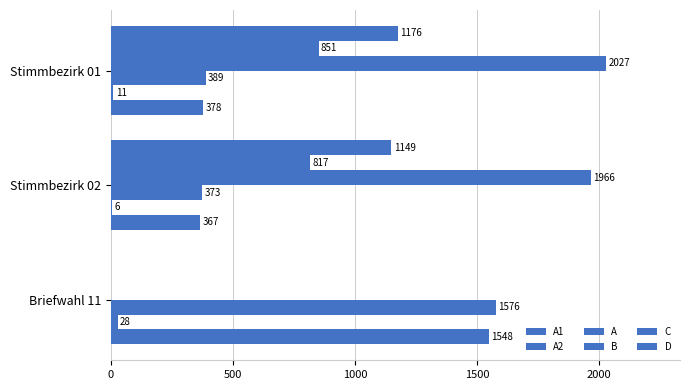

How many series are shown in this chart?

6